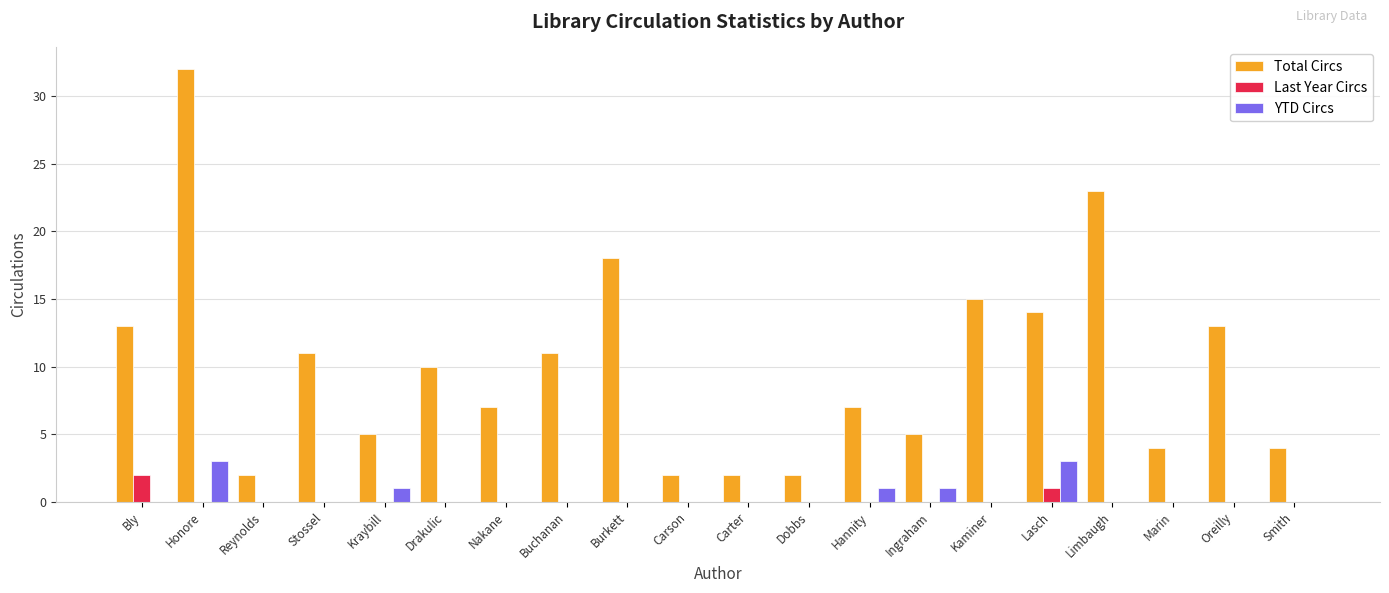

How many distinct data groups are displayed?

3